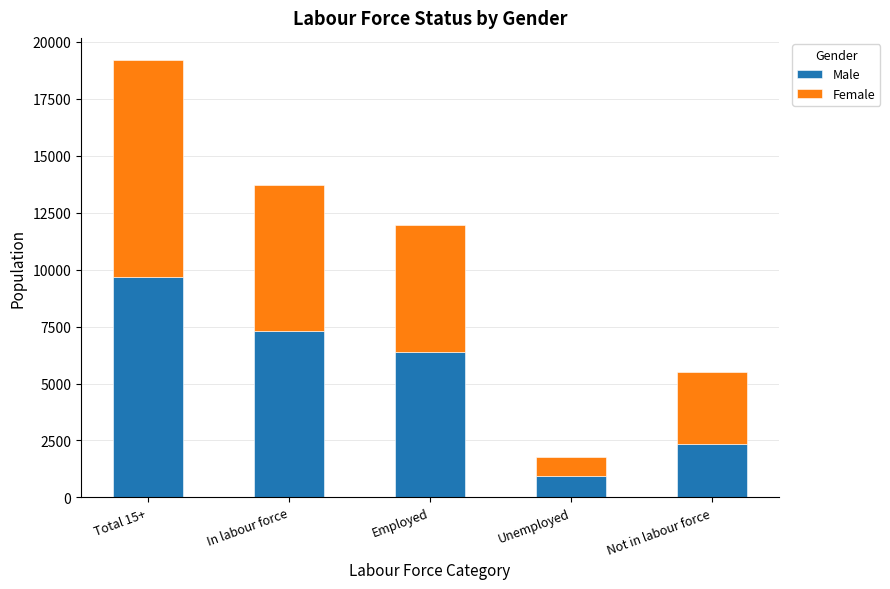

What is the lowest value of the Male series?

930